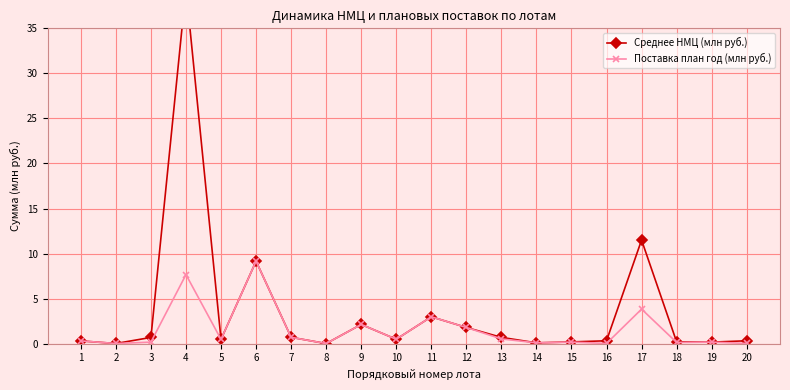

Between 11 and 7, which is larger?

11